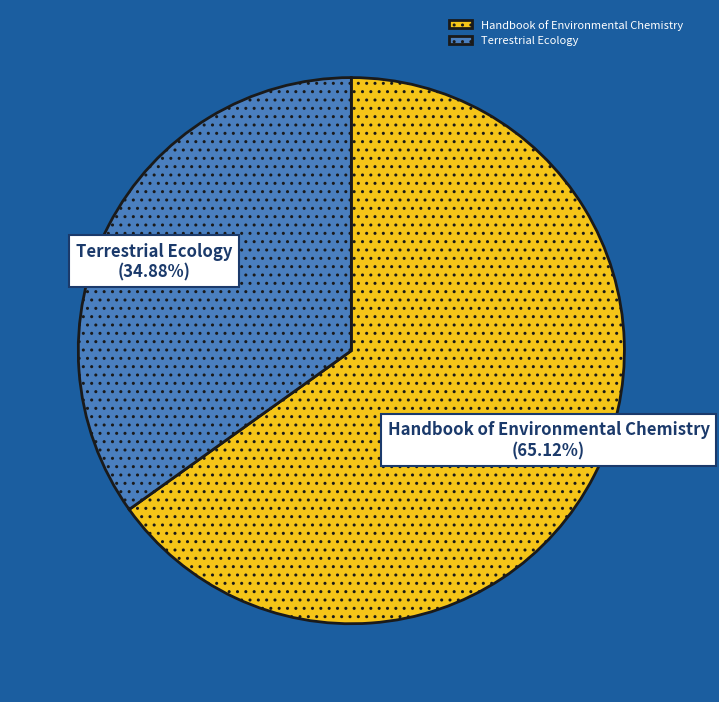

True or false: Handbook of Environmental Chemistry accounts for 76% of the total.

False